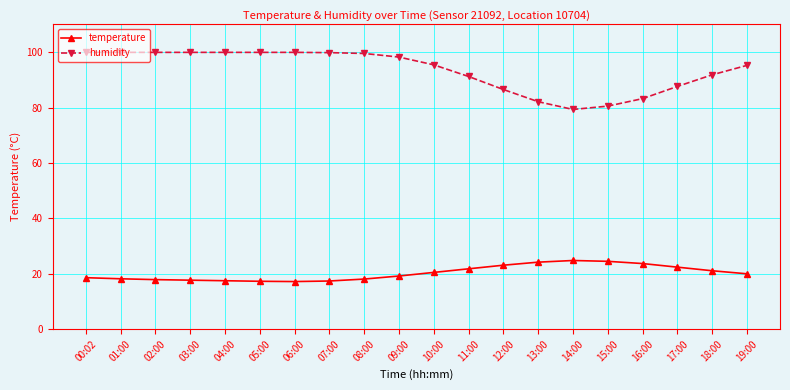

True or false: humidity has a value of 28.0 at 15:00.

False